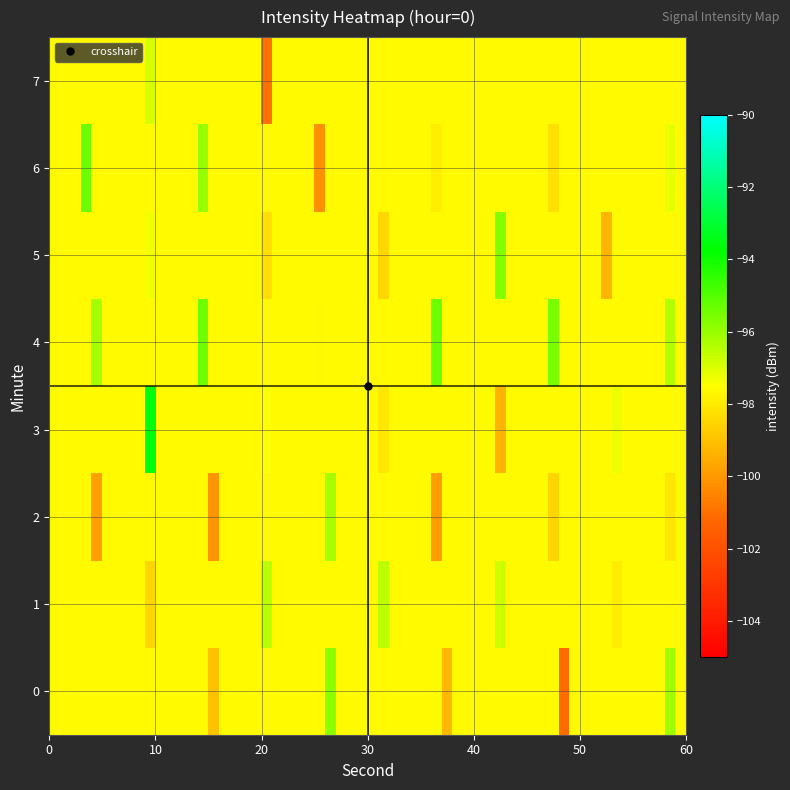

List the series in order of their peak value, lowest first.

0, 1, 2, 3, 4, 5, 6, 7